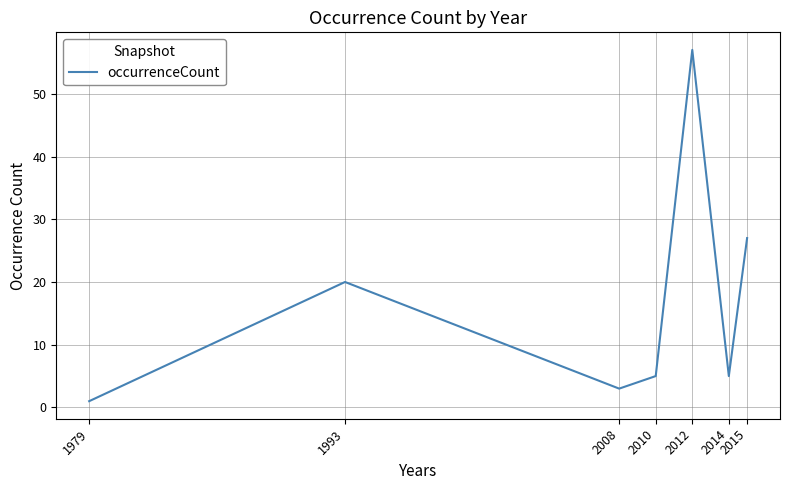

Reading right to left, transcribe all the data shown in this chart.

27	5	57	5	3	20	1